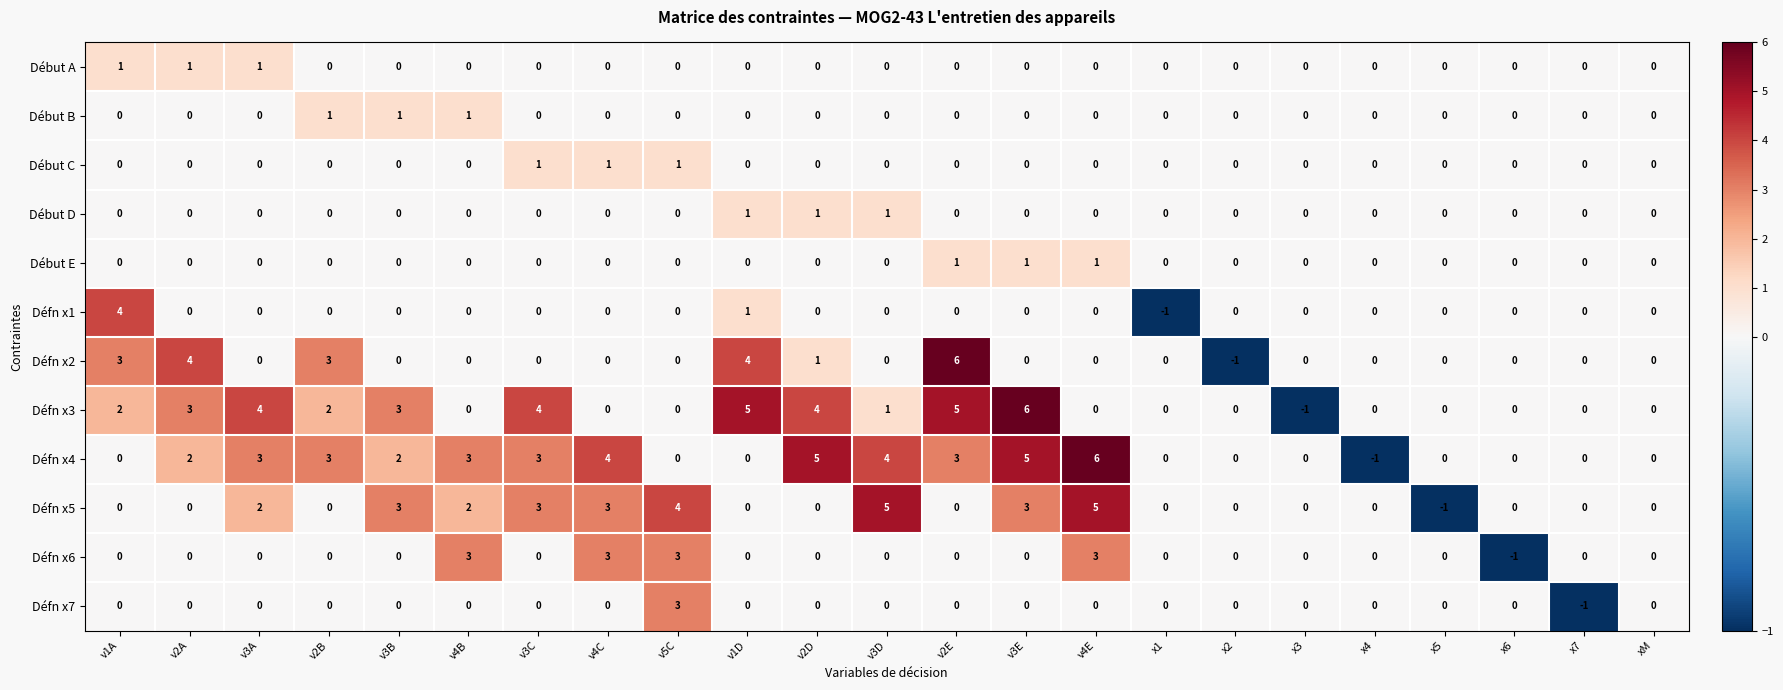

Which category has the lowest value in the Défn x4 series?

x4